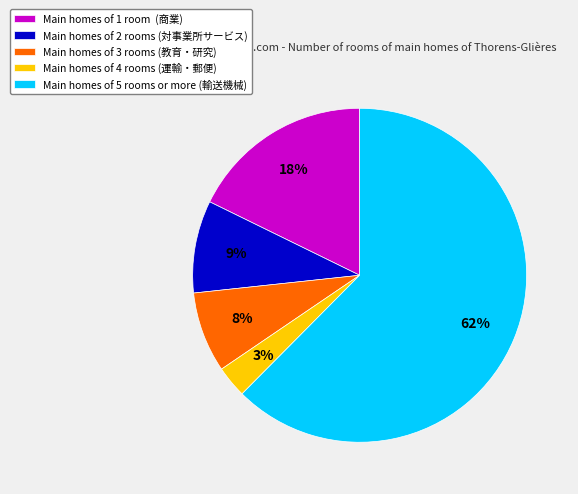

Does any single category account for the majority?

Yes